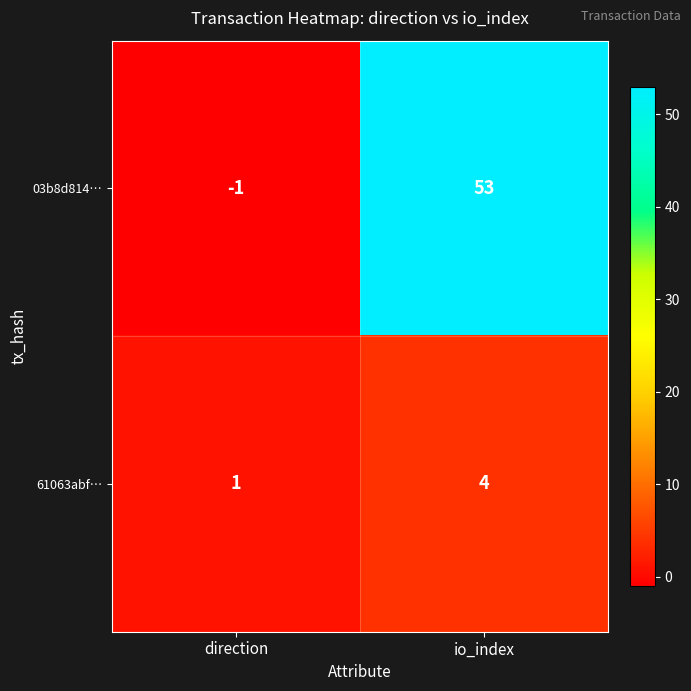

The 61063abf… series shows 1 at direction. True or false?

True